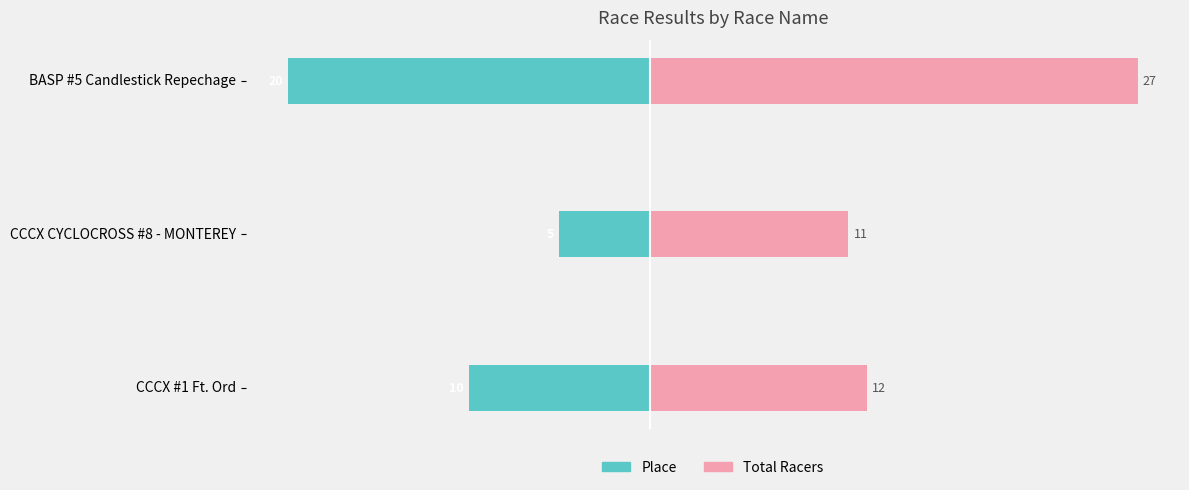

Reading left to right, extract all data points from this chart.

Place: -10	-5	-20
Total Racers: 12	11	27